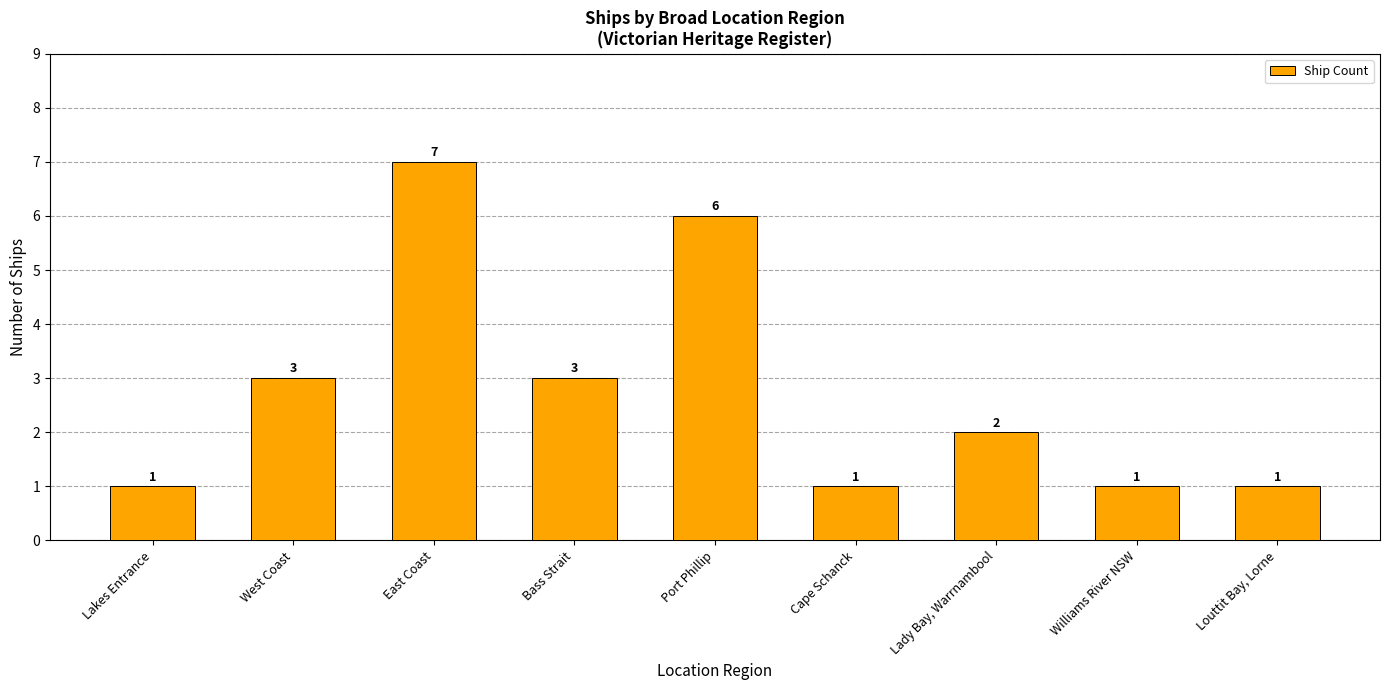

Between Lakes Entrance and Port Phillip, which is larger?

Port Phillip